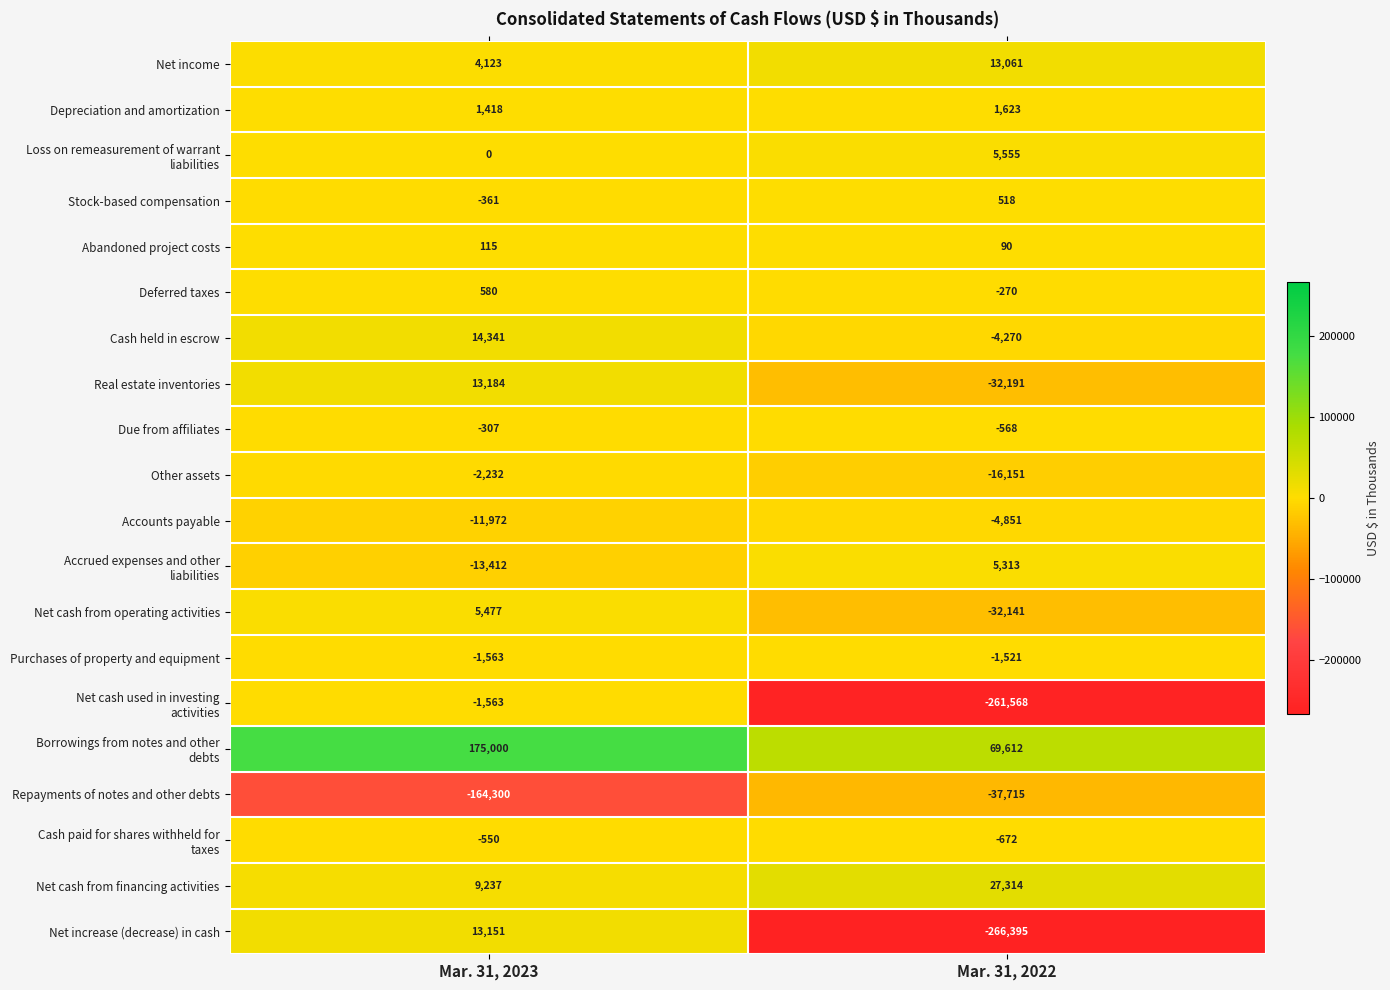

Between Mar. 31, 2023 and Mar. 31, 2022, which series saw the biggest shift?

Net increase (decrease) in cash